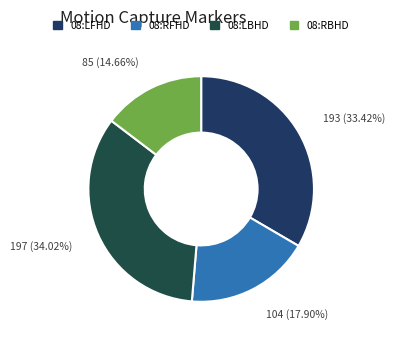

Which category has the biggest portion of the pie?

08:LBHD